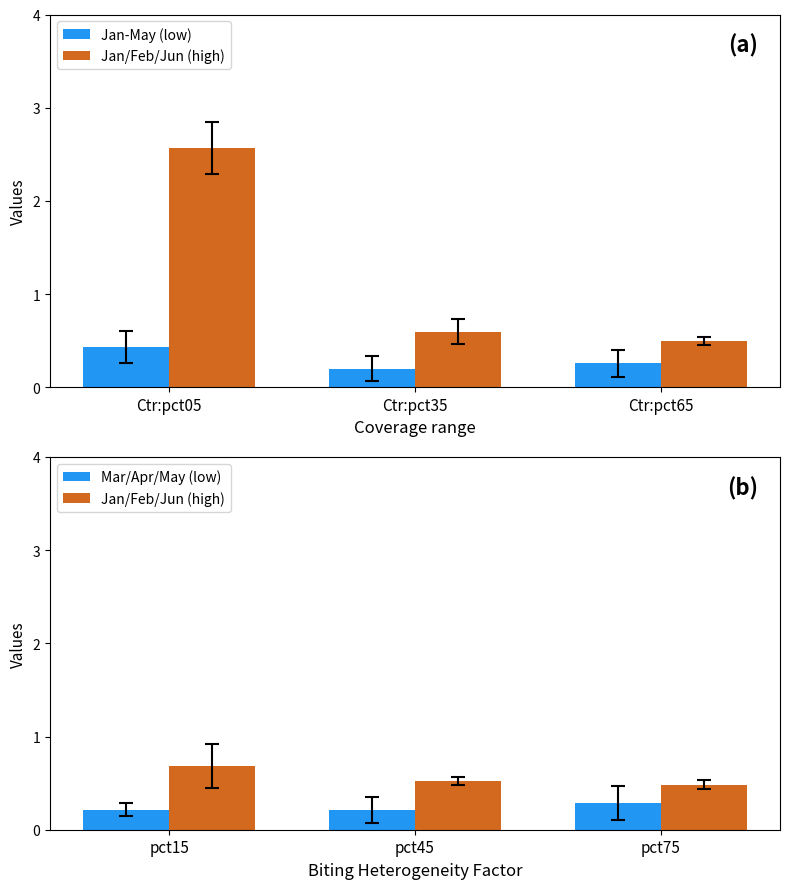

The Jan-May (low) series shows 0.3 at Ctr:pct65. True or false?

True